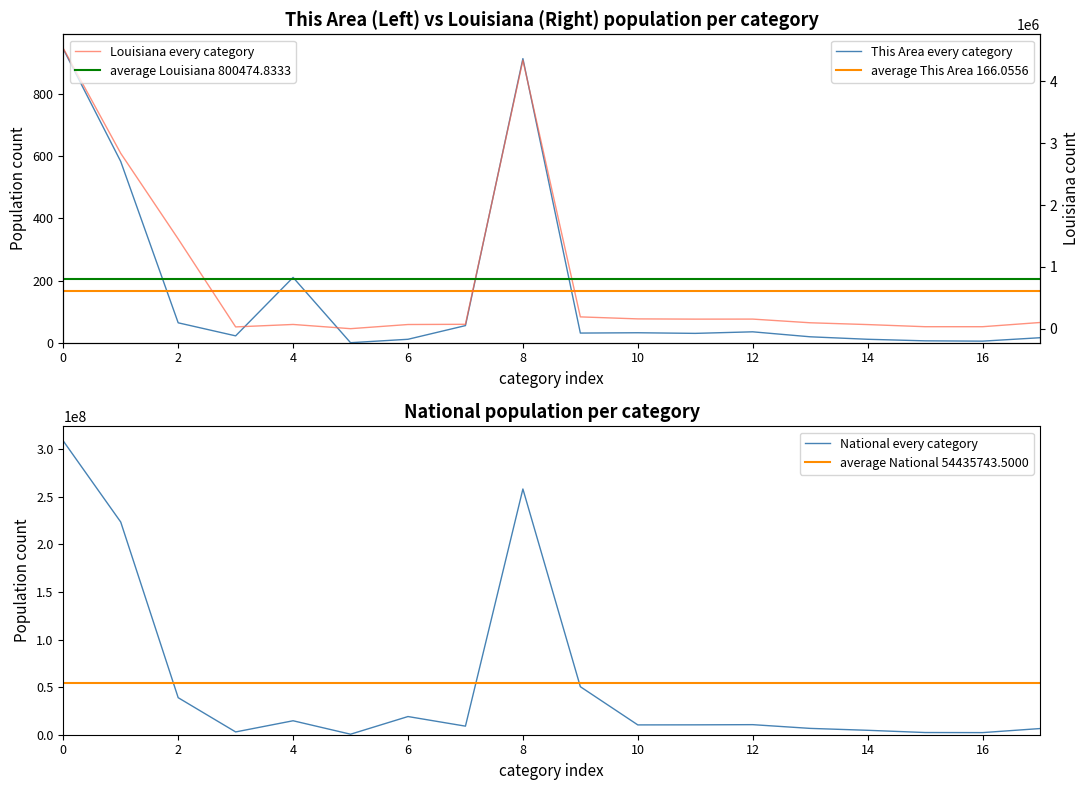

At how many categories does at least one series exceed 30182503?

5